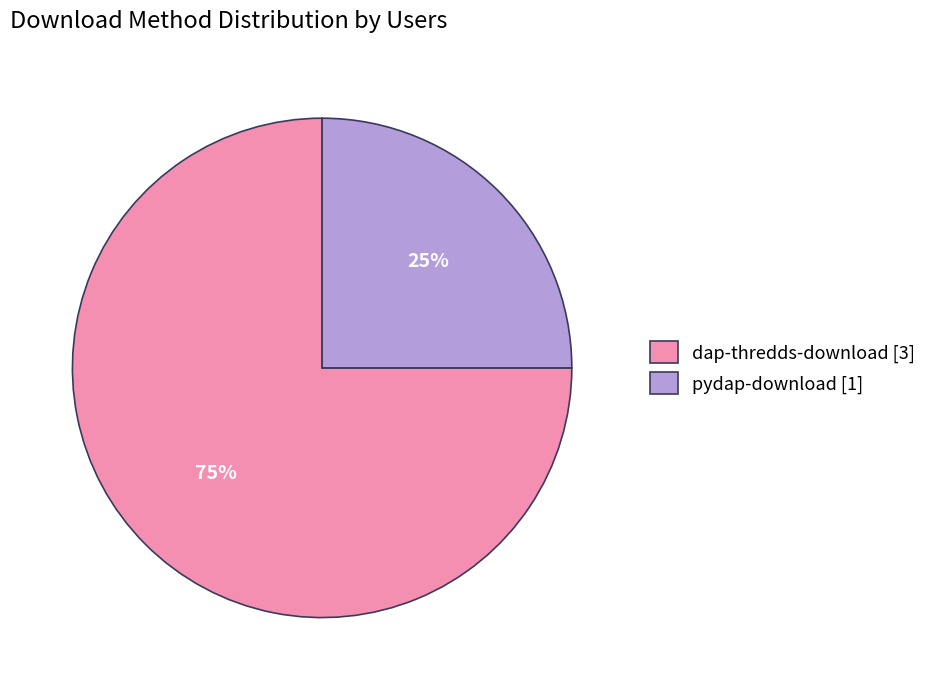

Count the number of slices in the pie.

2